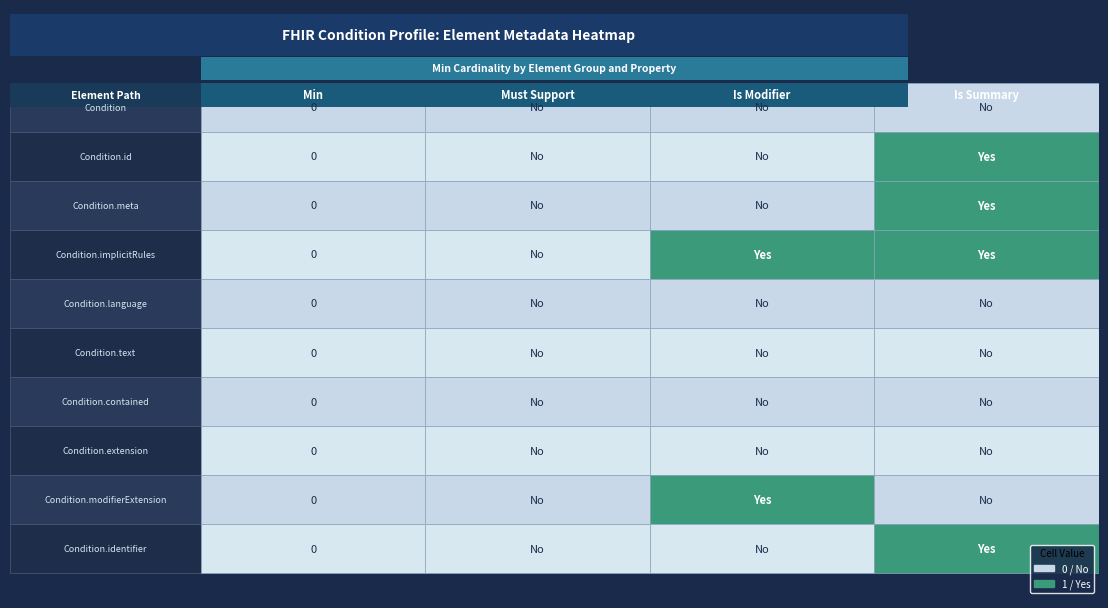

Reading left to right, transcribe all the data shown in this chart.

Condition: Condition=0	Condition.id=0	Condition.meta=0	Condition.implicitRules=0
Condition.id: Condition=0	Condition.id=0	Condition.meta=0	Condition.implicitRules=1
Condition.meta: Condition=0	Condition.id=0	Condition.meta=0	Condition.implicitRules=1
Condition.implicitRules: Condition=0	Condition.id=0	Condition.meta=1	Condition.implicitRules=1
Condition.language: Condition=0	Condition.id=0	Condition.meta=0	Condition.implicitRules=0
Condition.text: Condition=0	Condition.id=0	Condition.meta=0	Condition.implicitRules=0
Condition.contained: Condition=0	Condition.id=0	Condition.meta=0	Condition.implicitRules=0
Condition.extension: Condition=0	Condition.id=0	Condition.meta=0	Condition.implicitRules=0
Condition.modifierExtension: Condition=0	Condition.id=0	Condition.meta=1	Condition.implicitRules=0
Condition.identifier: Condition=0	Condition.id=0	Condition.meta=0	Condition.implicitRules=1